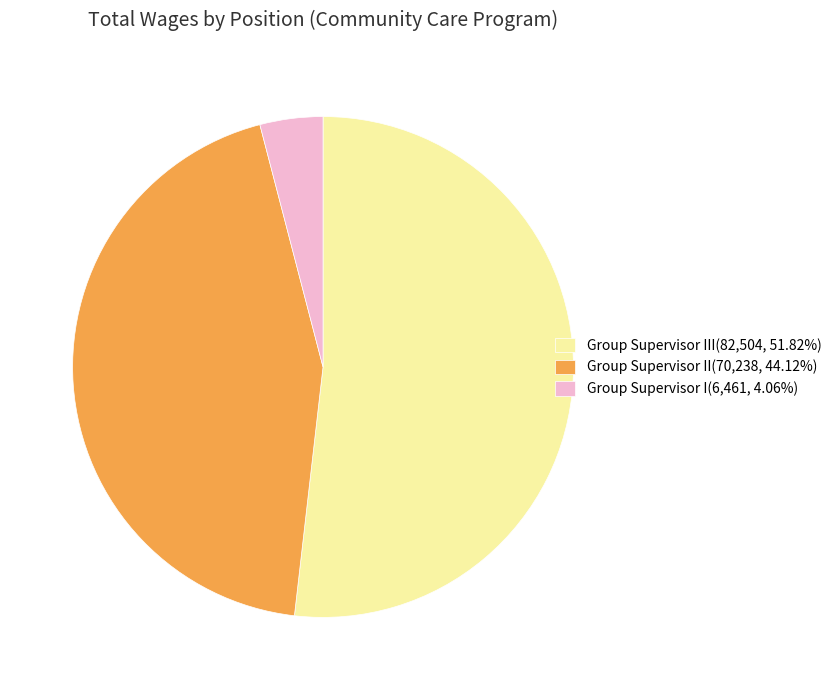

What is the ratio of the value at Group Supervisor II(70,238, 44.12%) to the value at Group Supervisor III(82,504, 51.82%)?

0.9